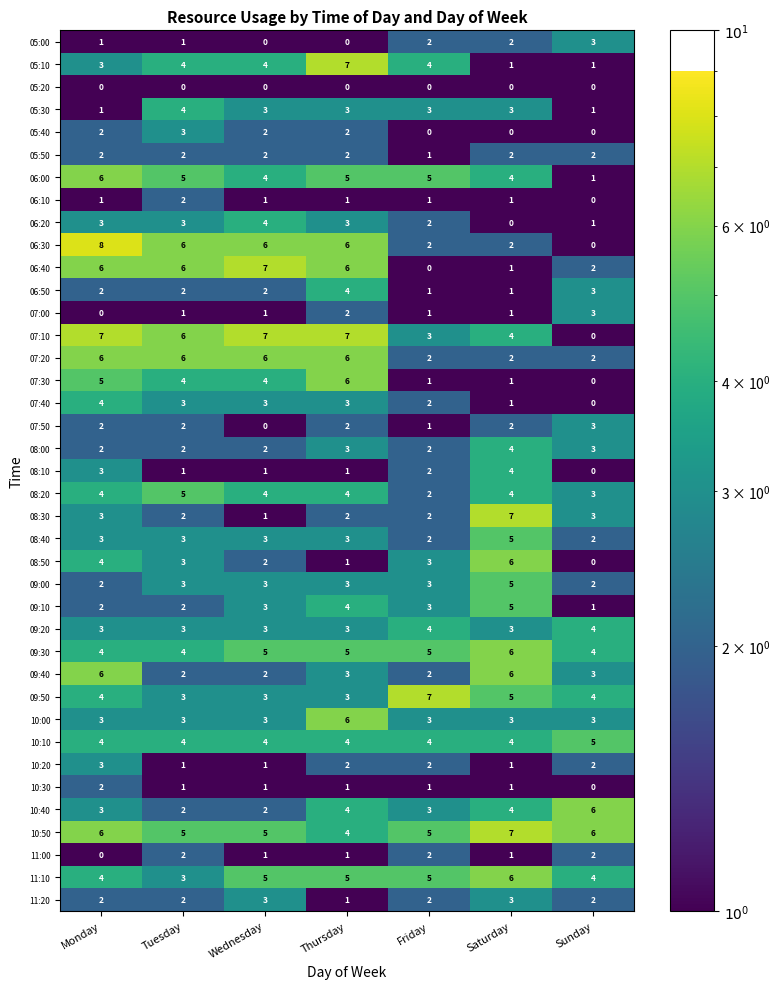

How many categories are shown in the chart?

7